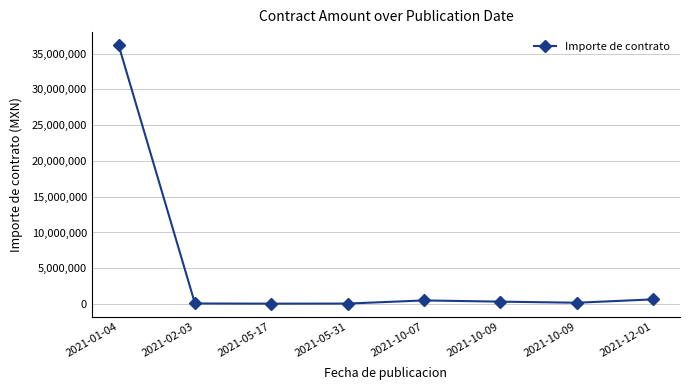

Where does the data first go above 330000?

2021-01-04